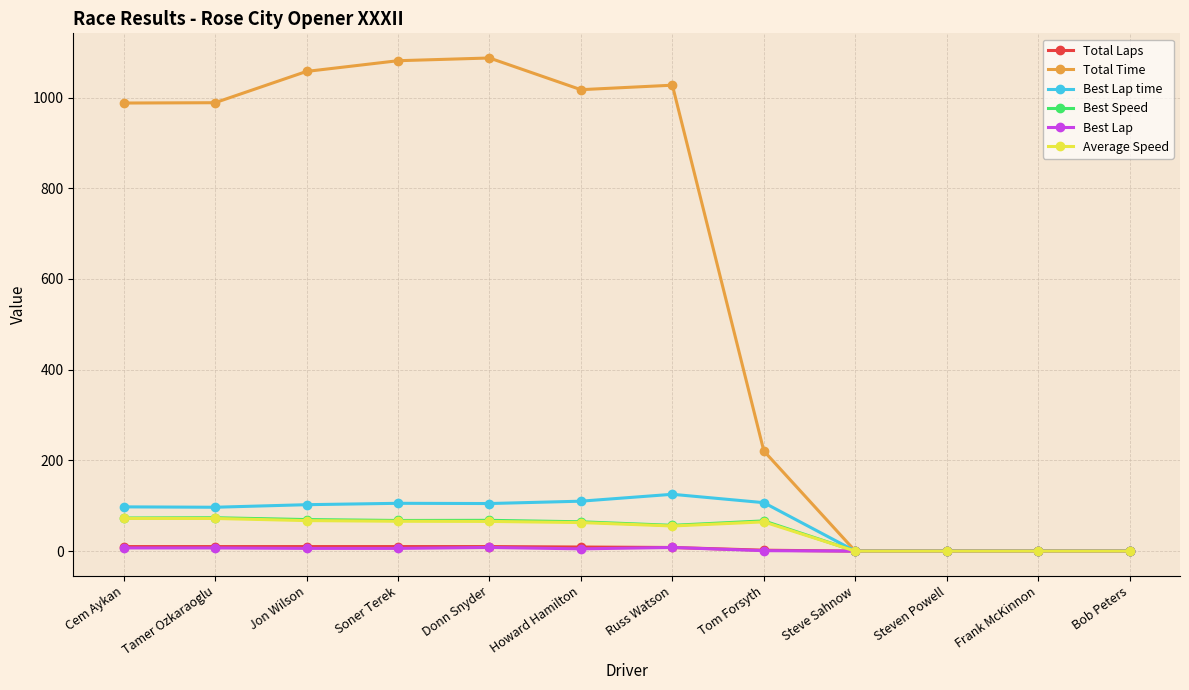

What is the sum of all Best Speed values?

539.6